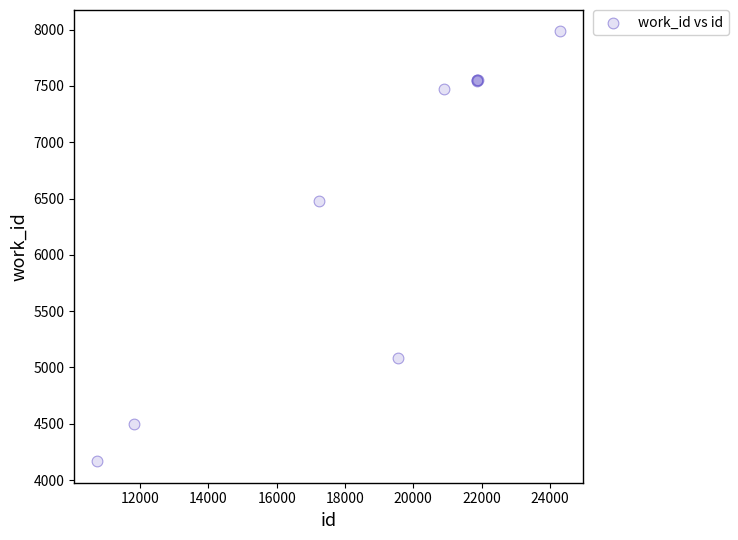

What Y value in the scatter plot is closest to 6075?

6478